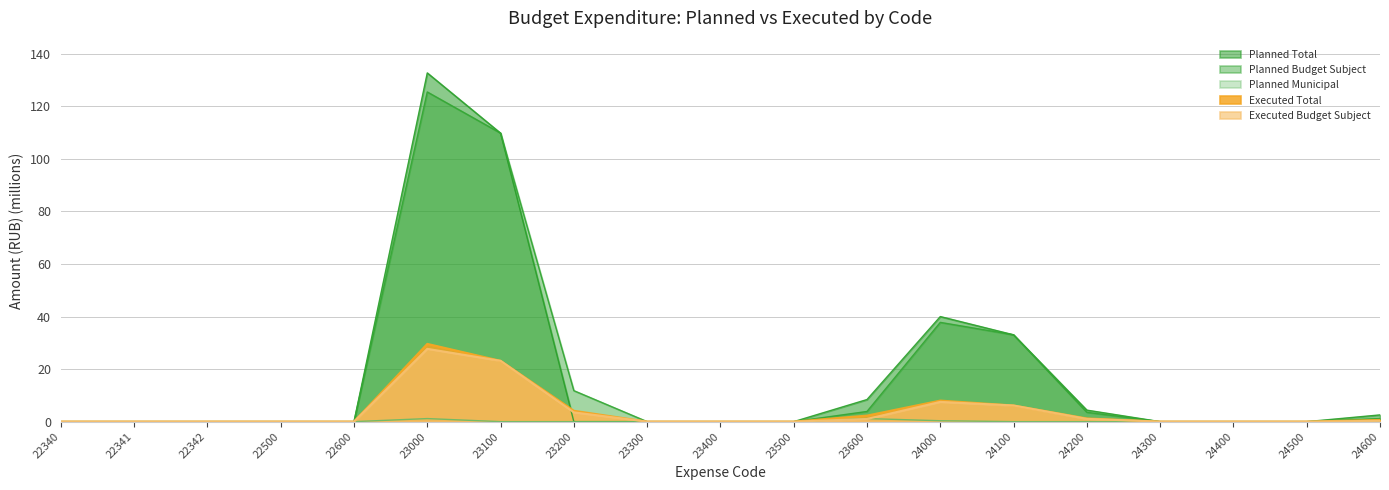

List the series in order of their peak value, lowest first.

Planned Municipal, Executed Budget Subject, Executed Total, Planned Budget Subject, Planned Total